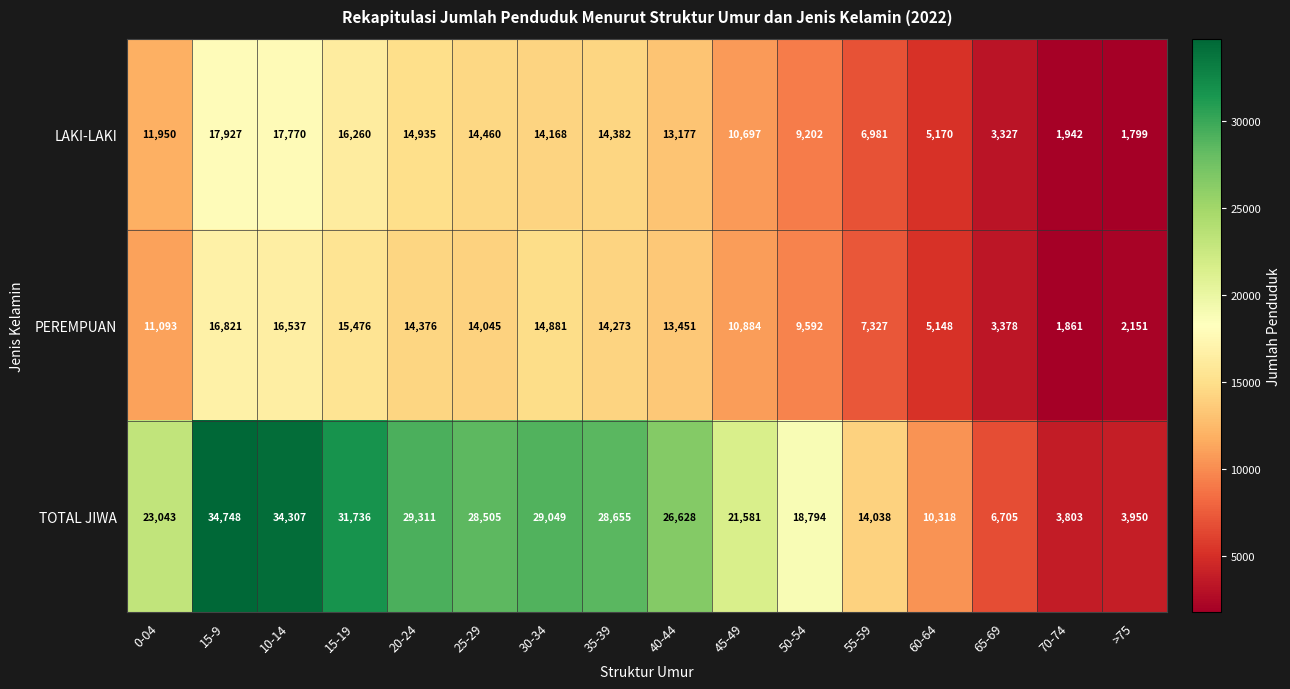

Which label corresponds to the largest value in the chart?

15-9